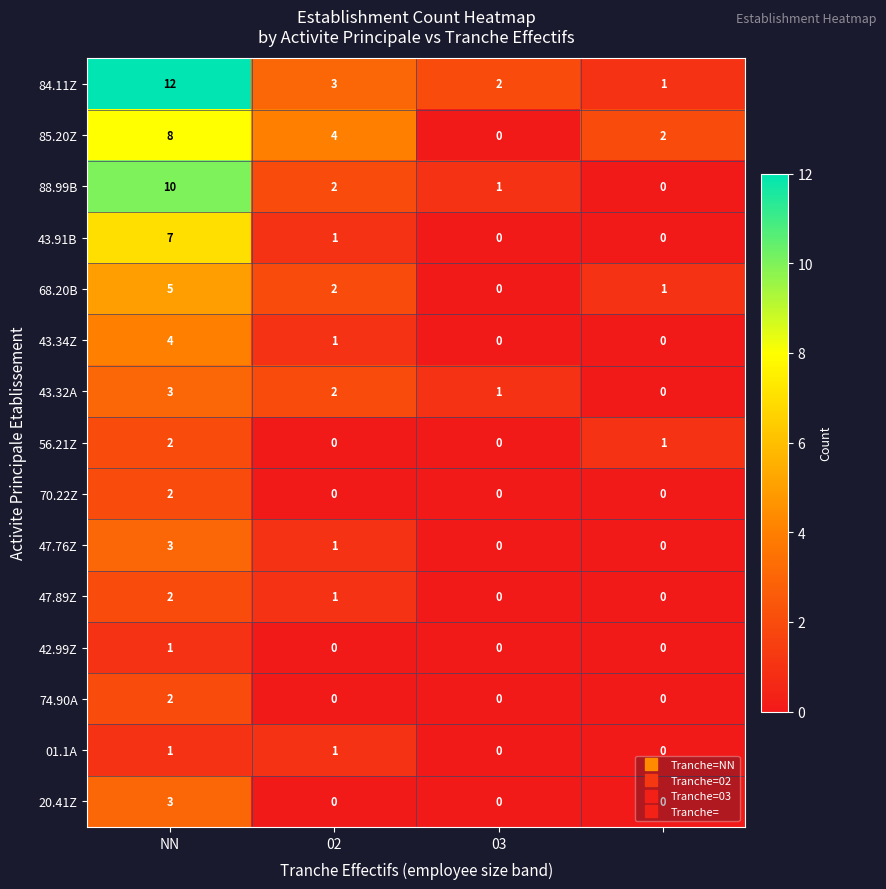

Which series has the largest total across all categories?

84.11Z